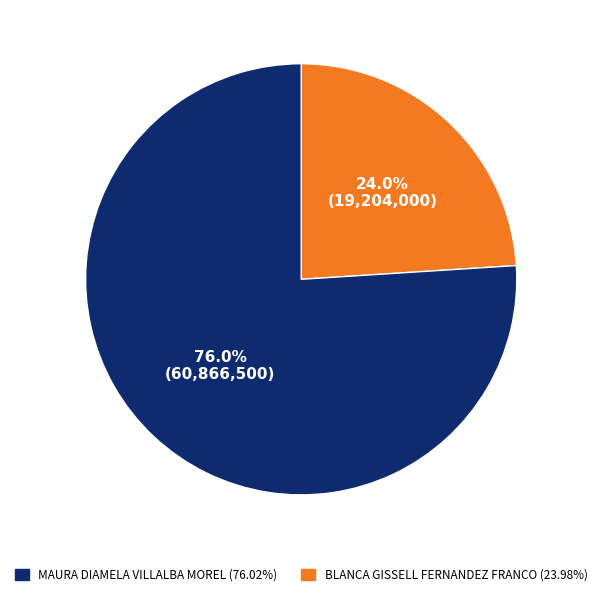

Is there a majority slice in this chart?

Yes